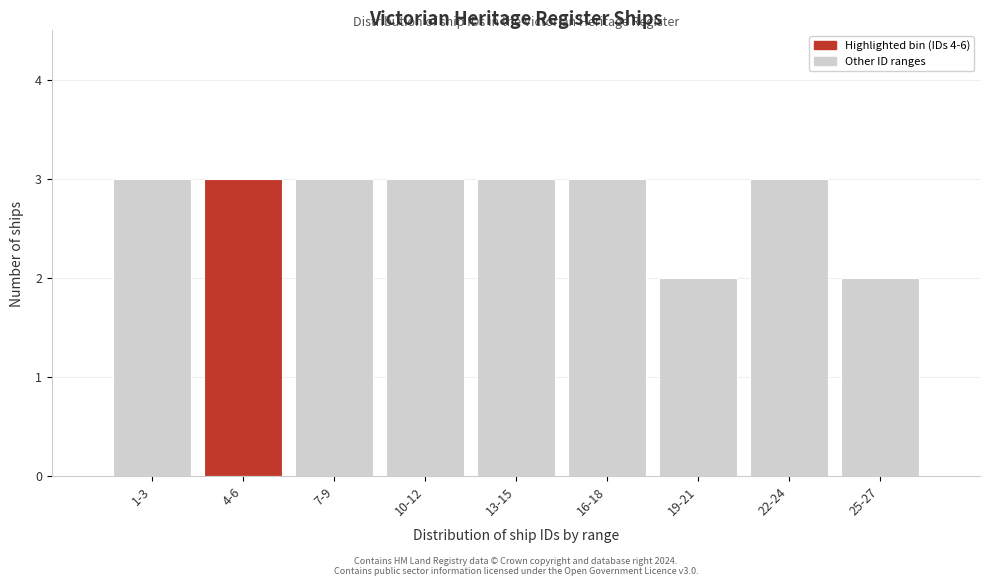

Reading left to right, list all the values displayed in this chart.

3	3	3	3	3	3	2	3	2